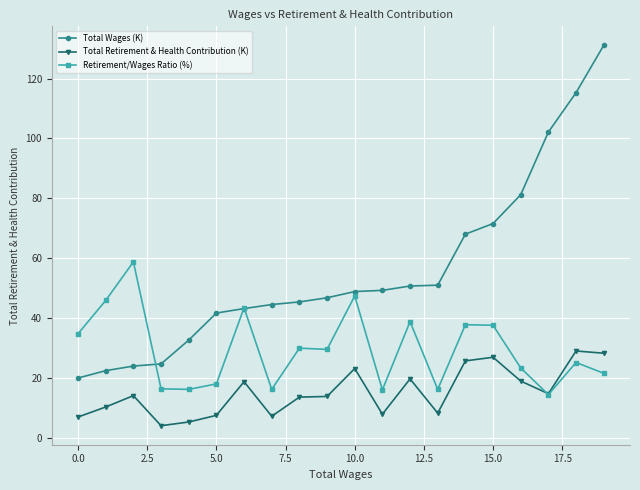

What is the maximum value for Retirement/Wages Ratio (%)?

58.8